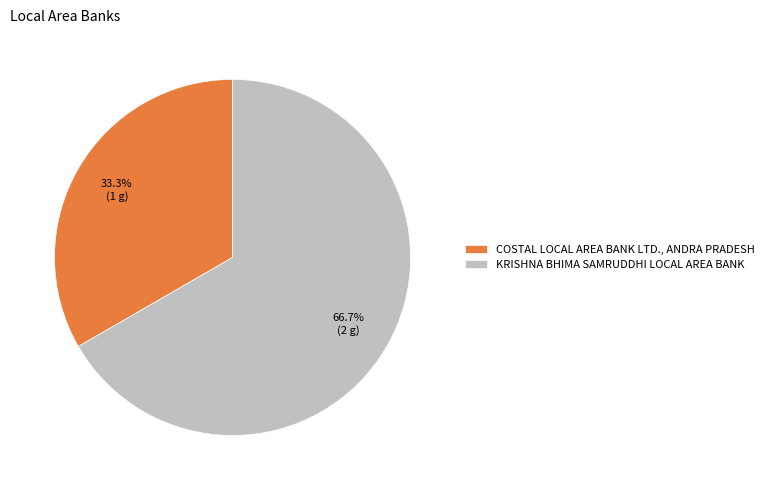

How many segments does this pie chart have?

2